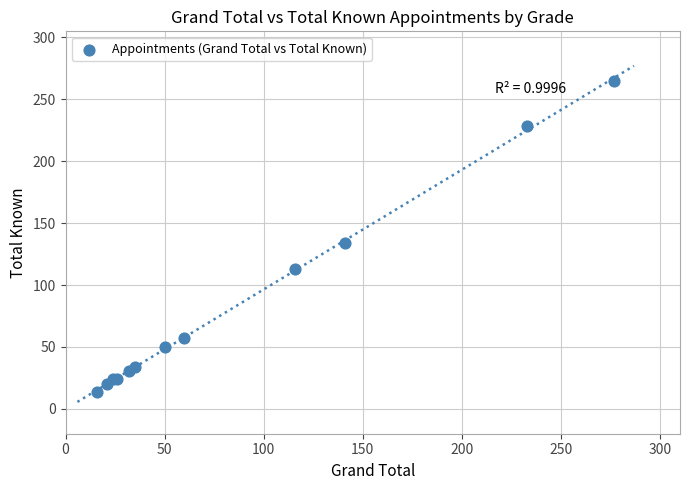

What Y value in the scatter plot is closest to 139?

134